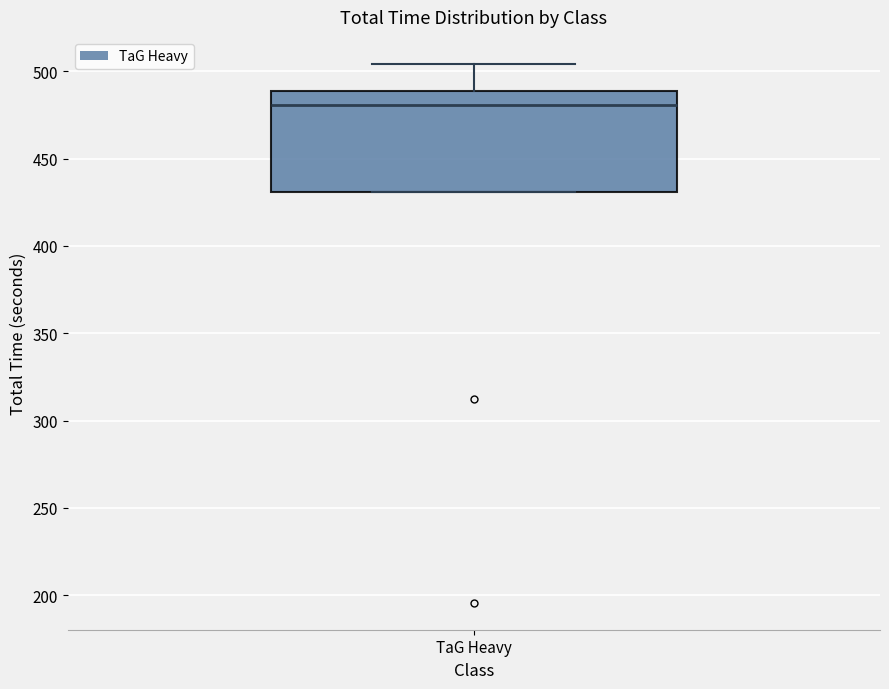

Where is the lower edge of the box for TaG Heavy on the y-axis? The values are not printed on the chart, so give them approximately, as read against the axis.

430